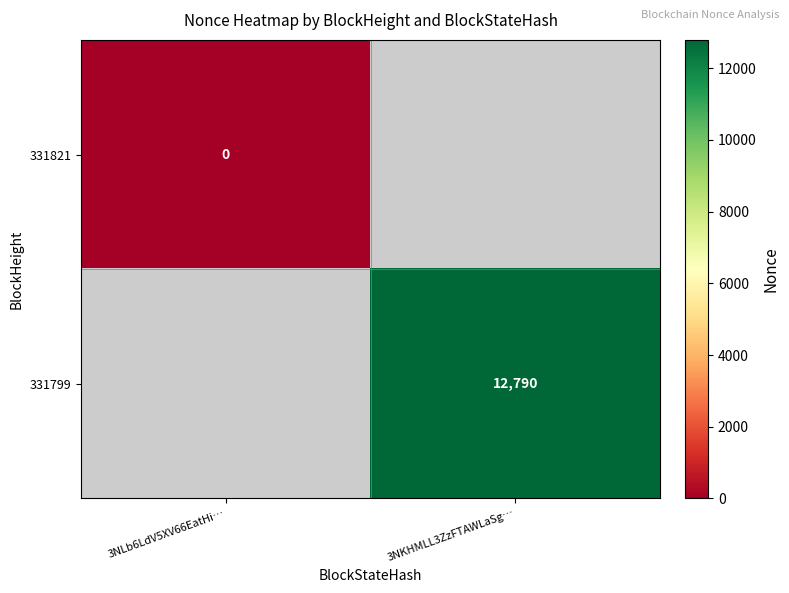

Is the value of 331799 at 3NKHMLL3ZzFTAWLaSg… greater than the value of 331821 at 3NLb6LdV5XV66EatHi…?

Yes